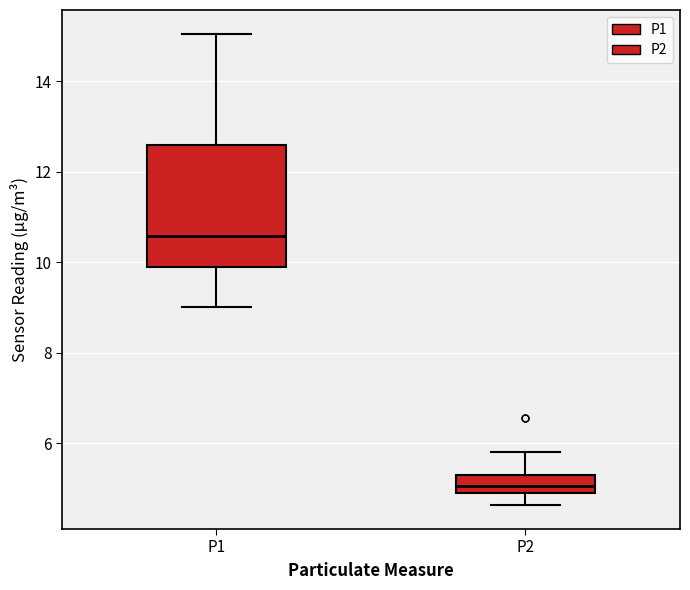

Which box has the highest median line?

P1